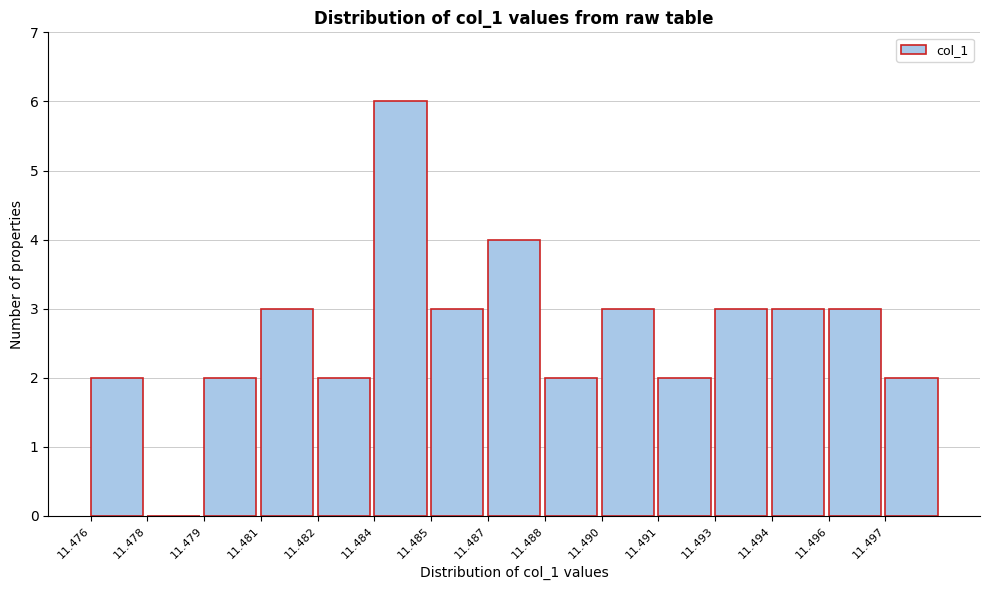

Reading right to left, extract all data points from this chart.

11.497=2	11.496=3	11.494=3	11.493=3	11.491=2	11.490=3	11.488=2	11.487=4	11.485=3	11.484=6	11.482=2	11.481=3	11.479=2	11.478=0	11.476=2